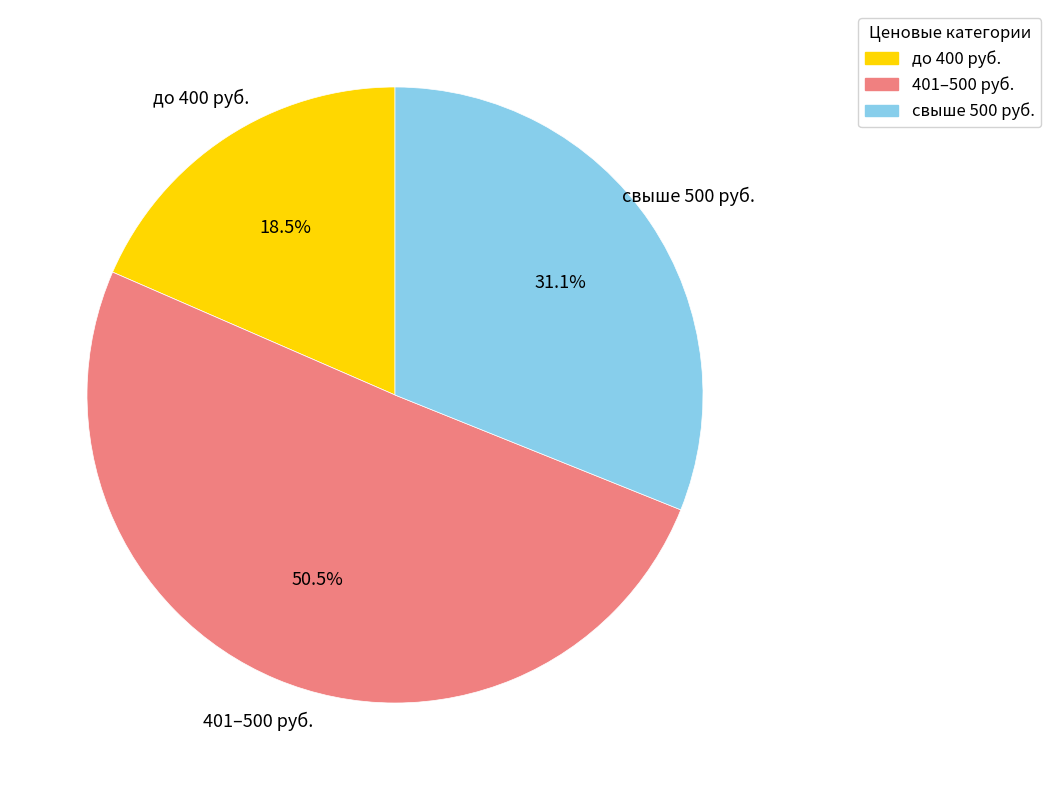

Do 401–500 руб. and до 400 руб. together represent more than half of the pie?

Yes